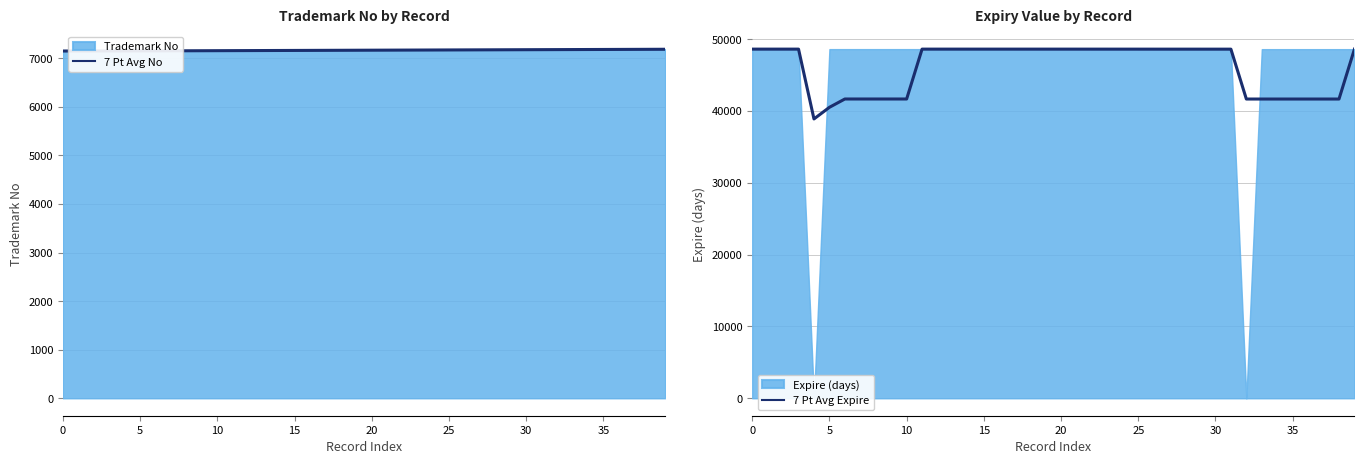

Read the 7 Pt Avg Expire value at 13.

48623.6